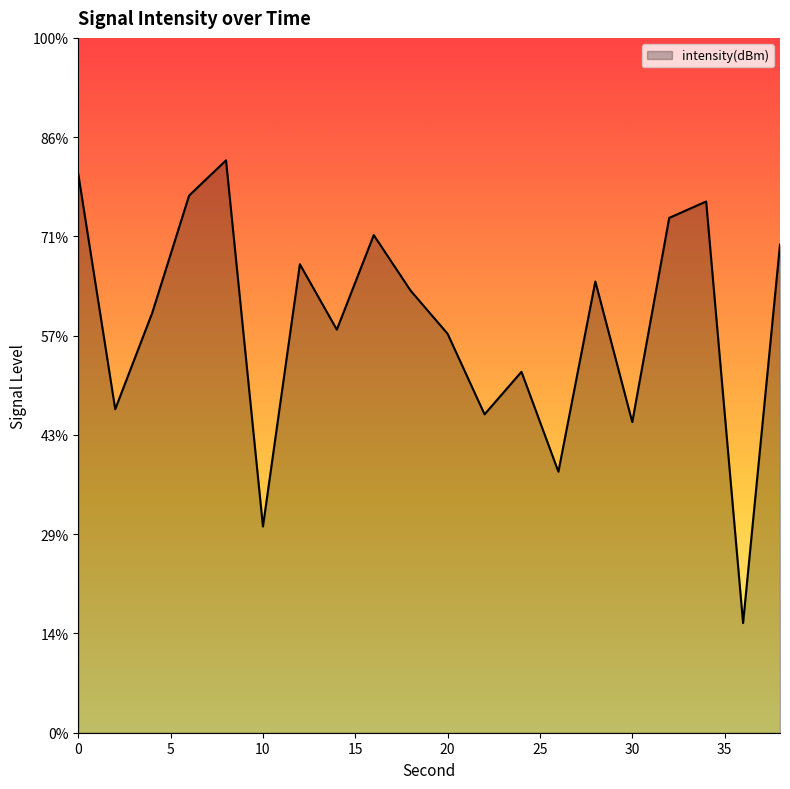

True or false: the data shows -52.1 at 2.

False